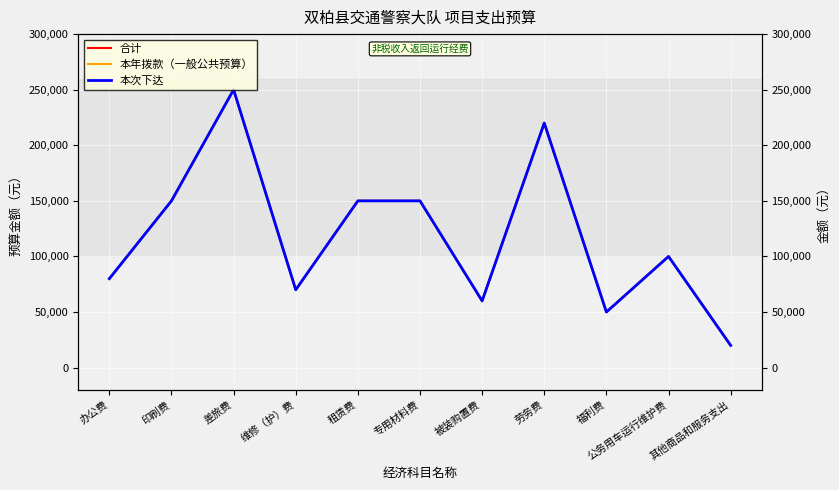

What is the approximate value of 本年拨款（一般公共预算） at 专用材料费, to the nearest 100?

150000